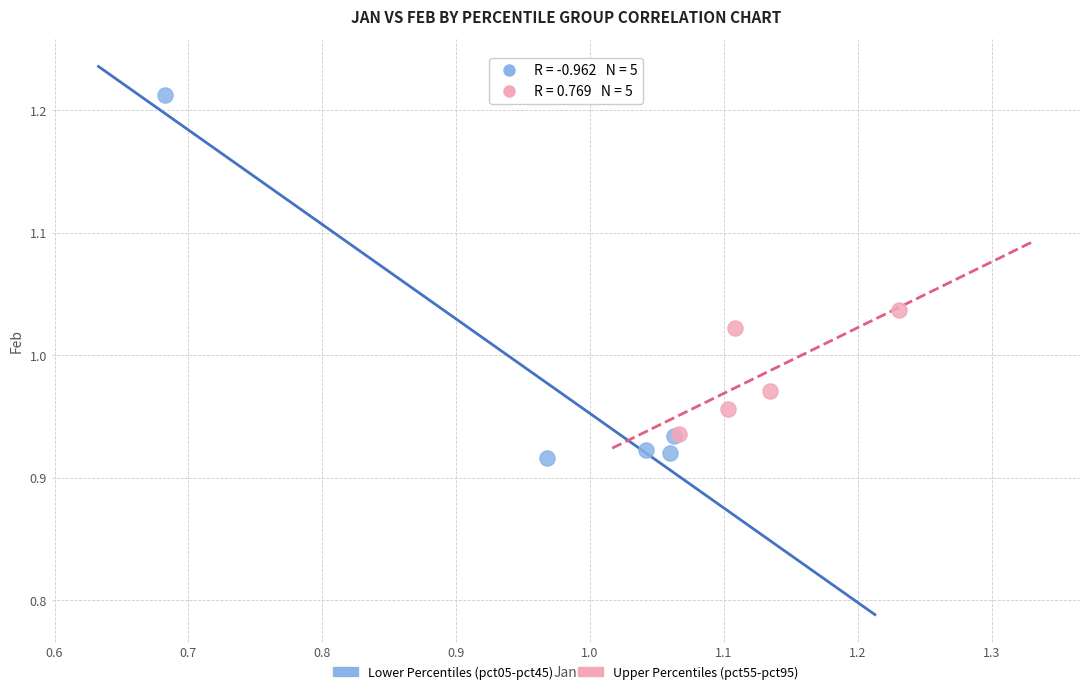

Which series has the widest spread of Y values?

Lower Percentiles (pct05-pct45)